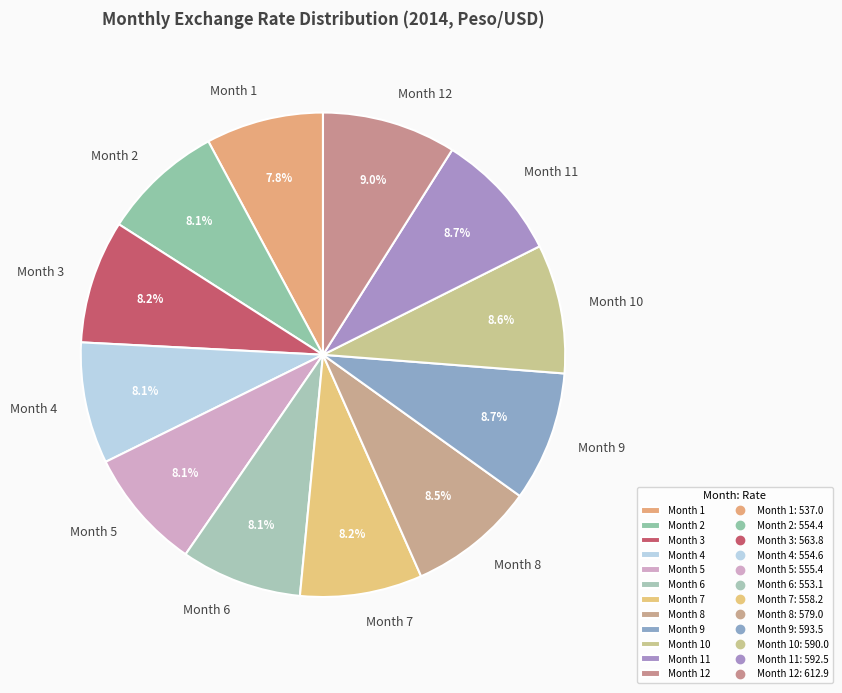

What is the ratio of the value at Month 2 to the value at Month 8?

1.0